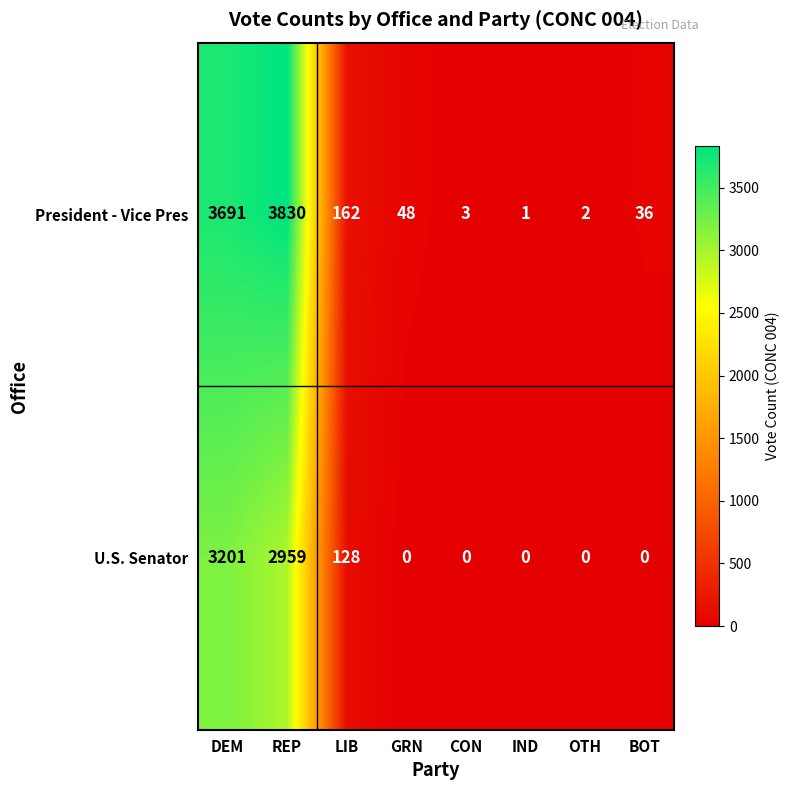

At which label does President - Vice Pres reach its minimum?

IND